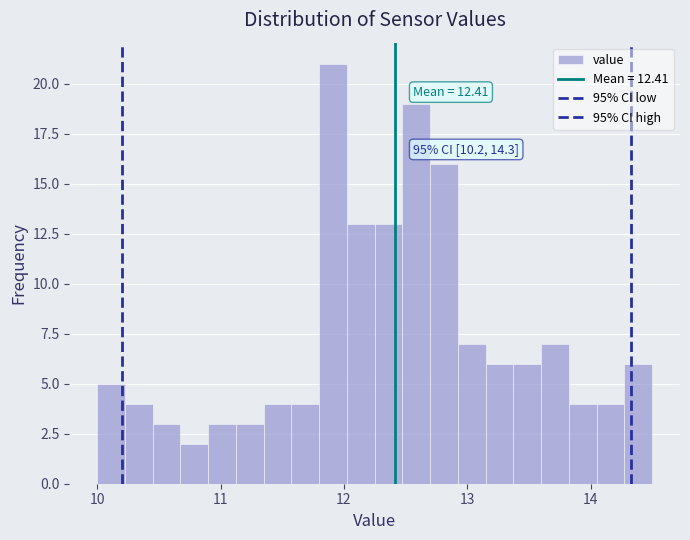

Around what value on the x-axis is the tallest bar? Give the approximate position of its centre, as read against the axis.

11.9